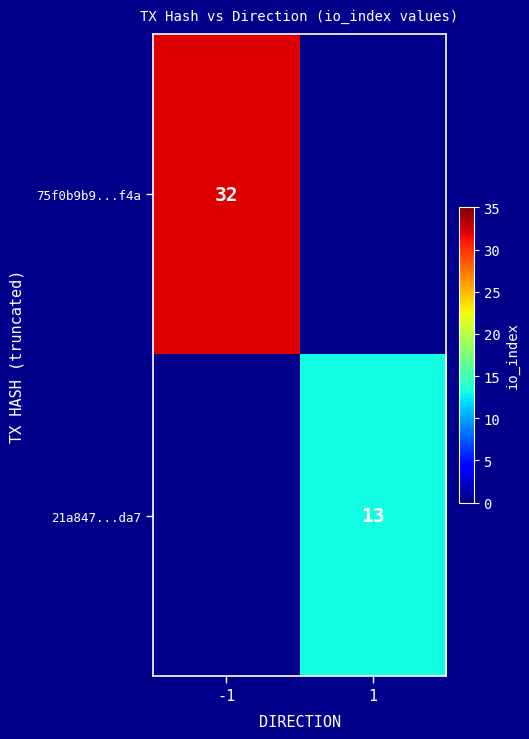

Is the value of 21a847...da7 at 1 greater than the value of 75f0b9b9...f4a at -1?

No